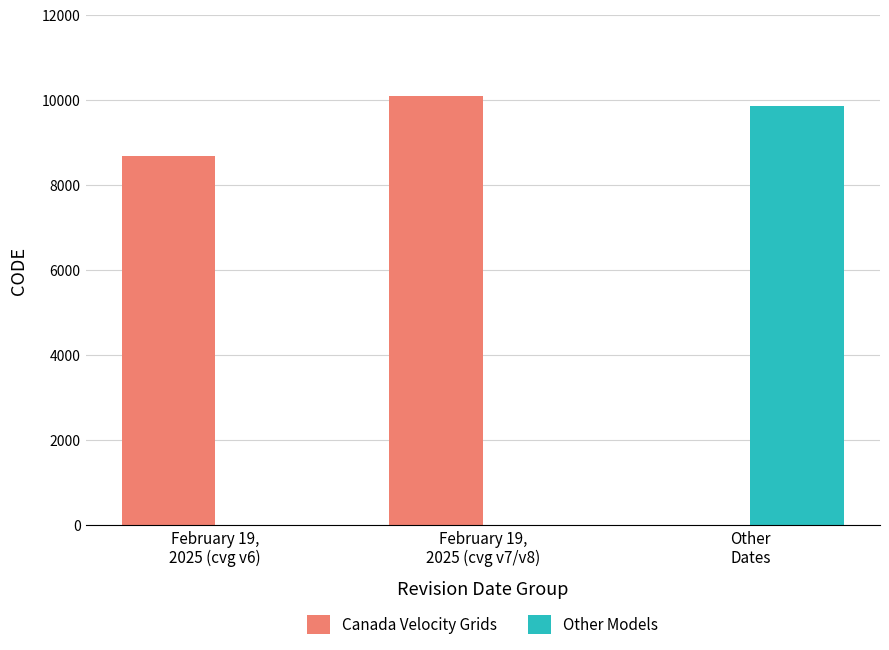

What is the maximum value shown in the chart?

10095